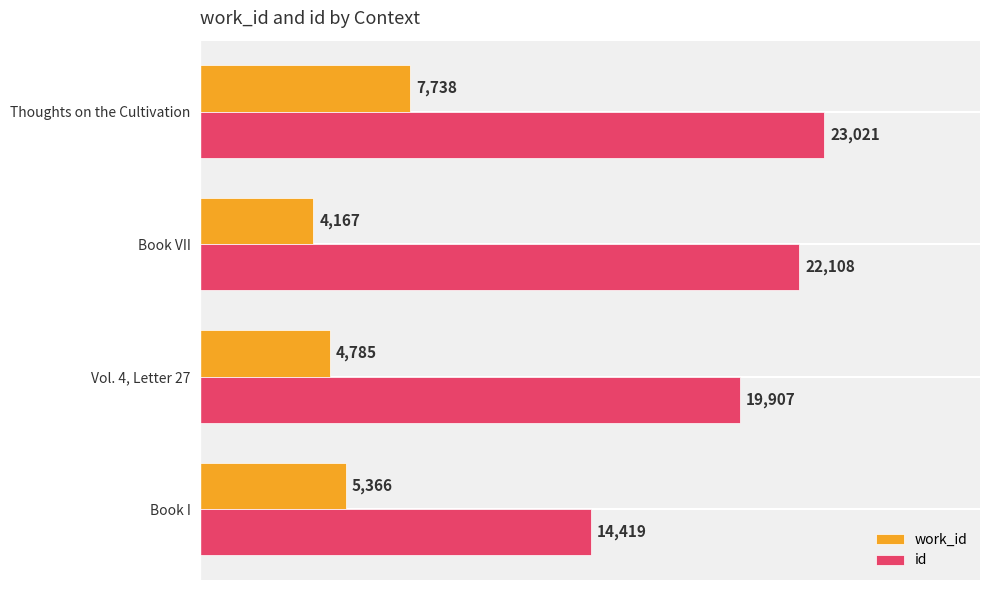

What is the difference between the maximum and minimum values in the id series?

8602